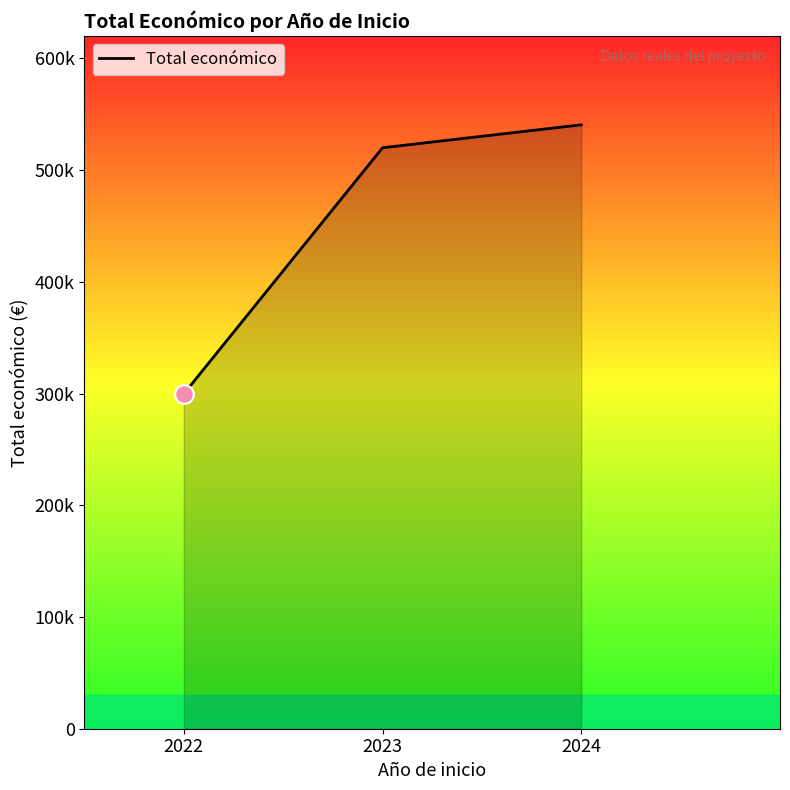

Does the chart have visible grid lines?

No